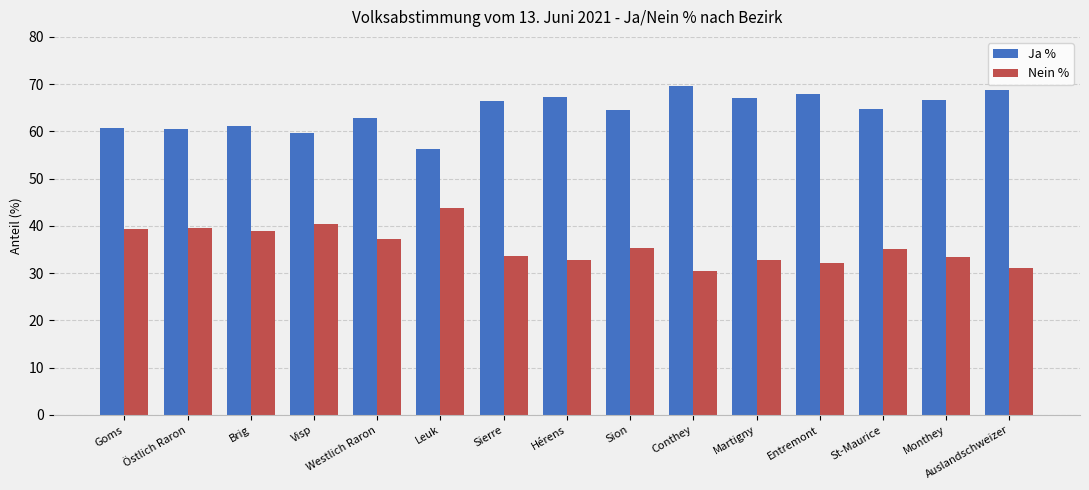

What is the difference between the maximum and minimum values in the Ja % series?

13.4